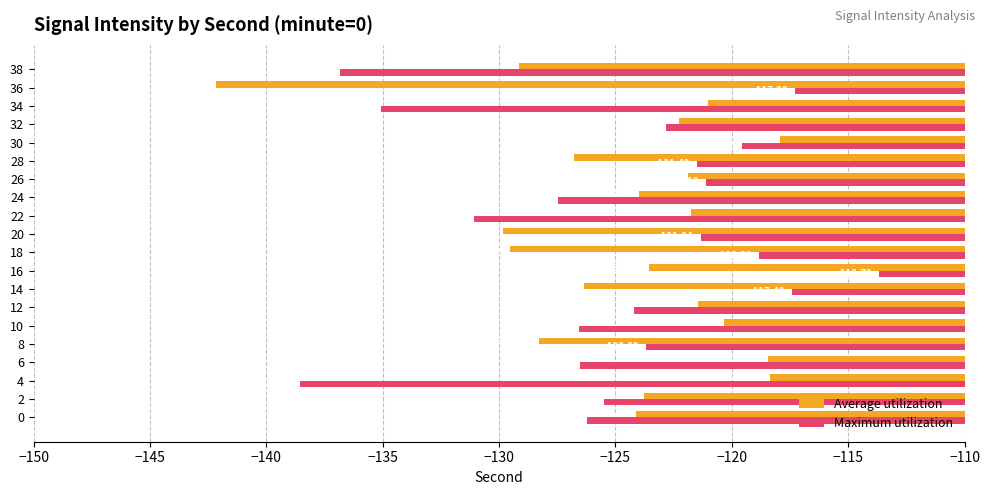

List the labels in order of Maximum utilization value, smallest first.

4, 38, 34, 22, 24, 10, 6, 0, 2, 12, 8, 32, 28, 20, 26, 30, 18, 14, 36, 16